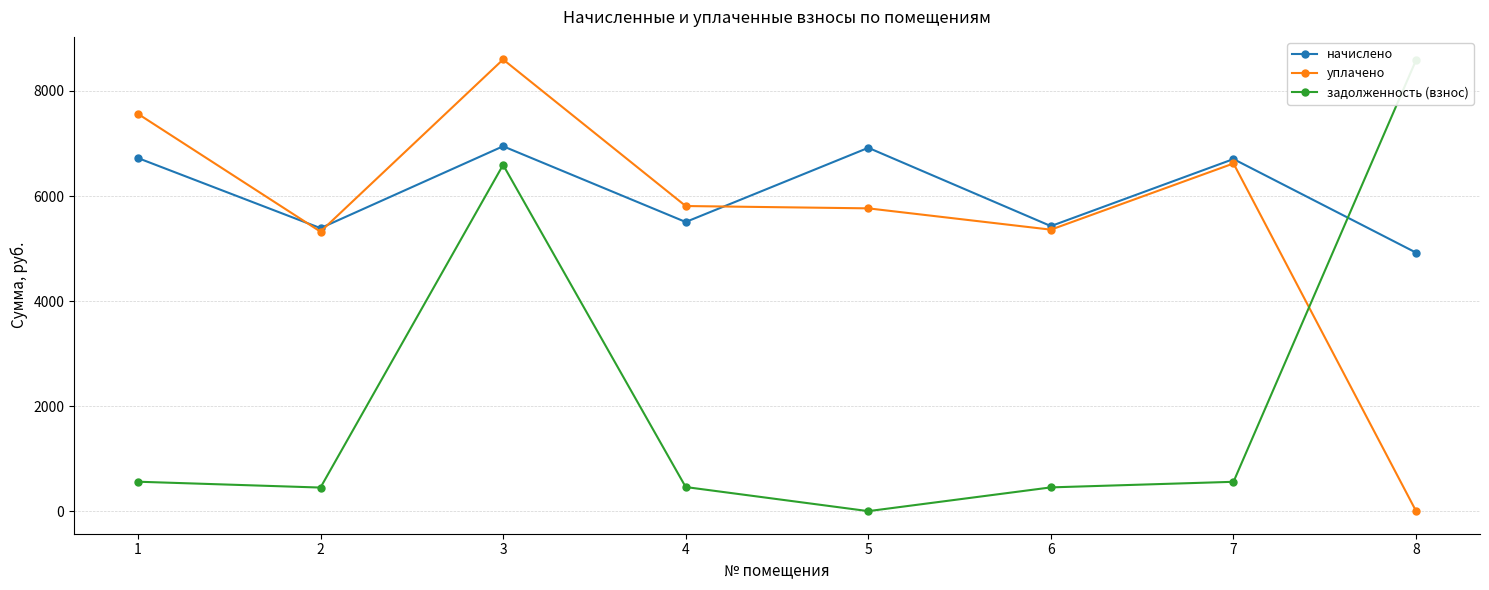

Rank the series at 1 from highest to lowest value.

уплачено, начислено, задолженность (взнос)